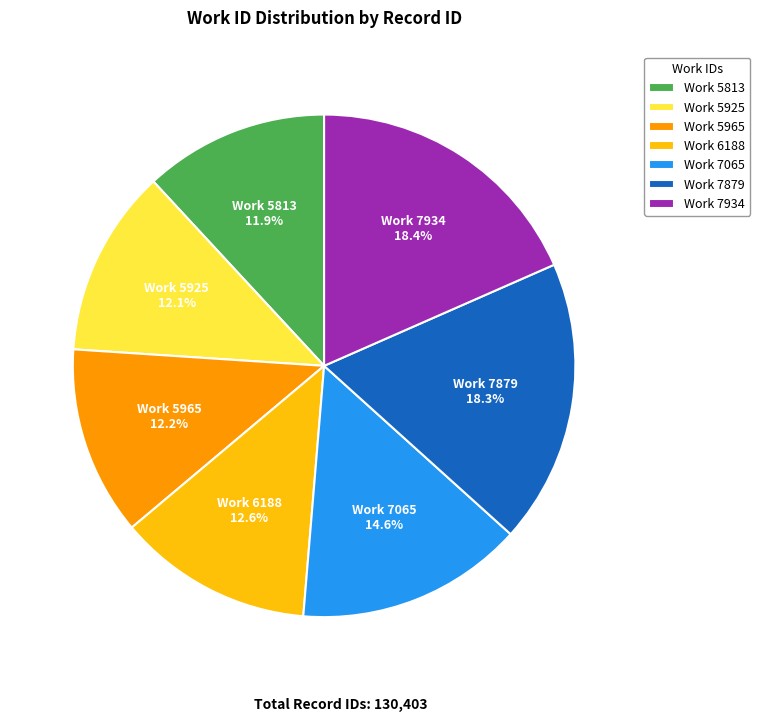

Which has a higher value, Work 7934 or Work 6188?

Work 7934